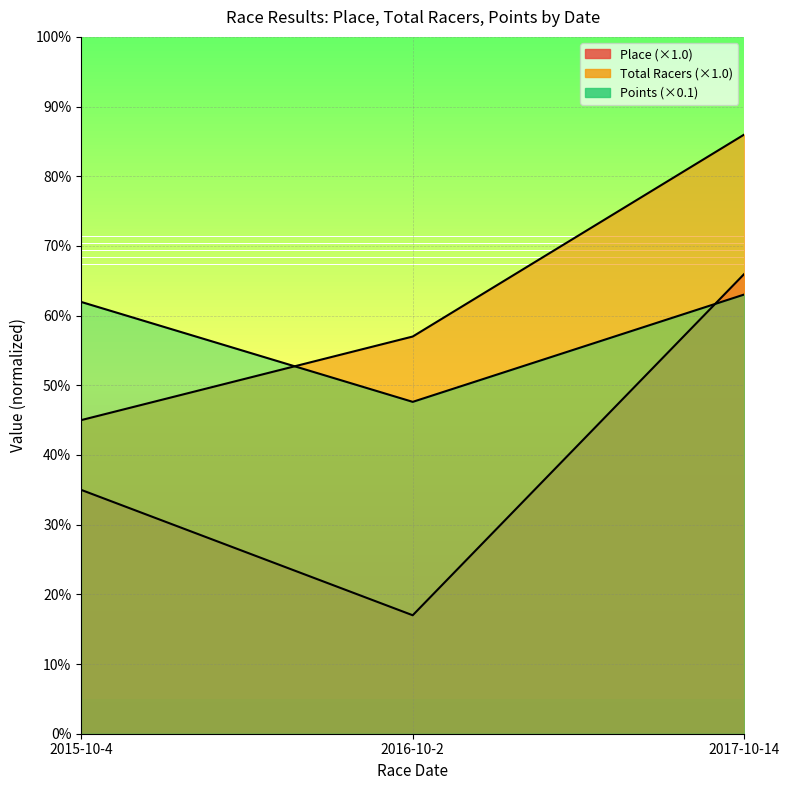

Is it true that Total Racers equals 50.1 at 2017-10-14?

False